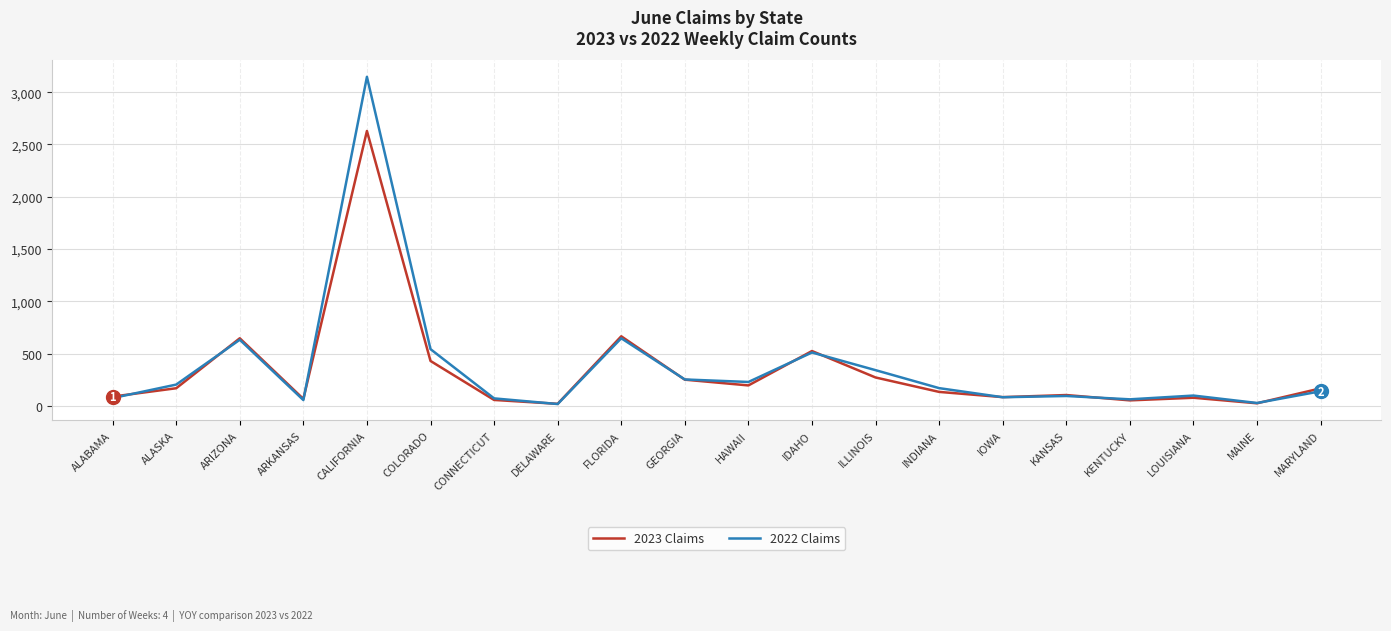

What is the lowest value of the 2022 Claims series?

17